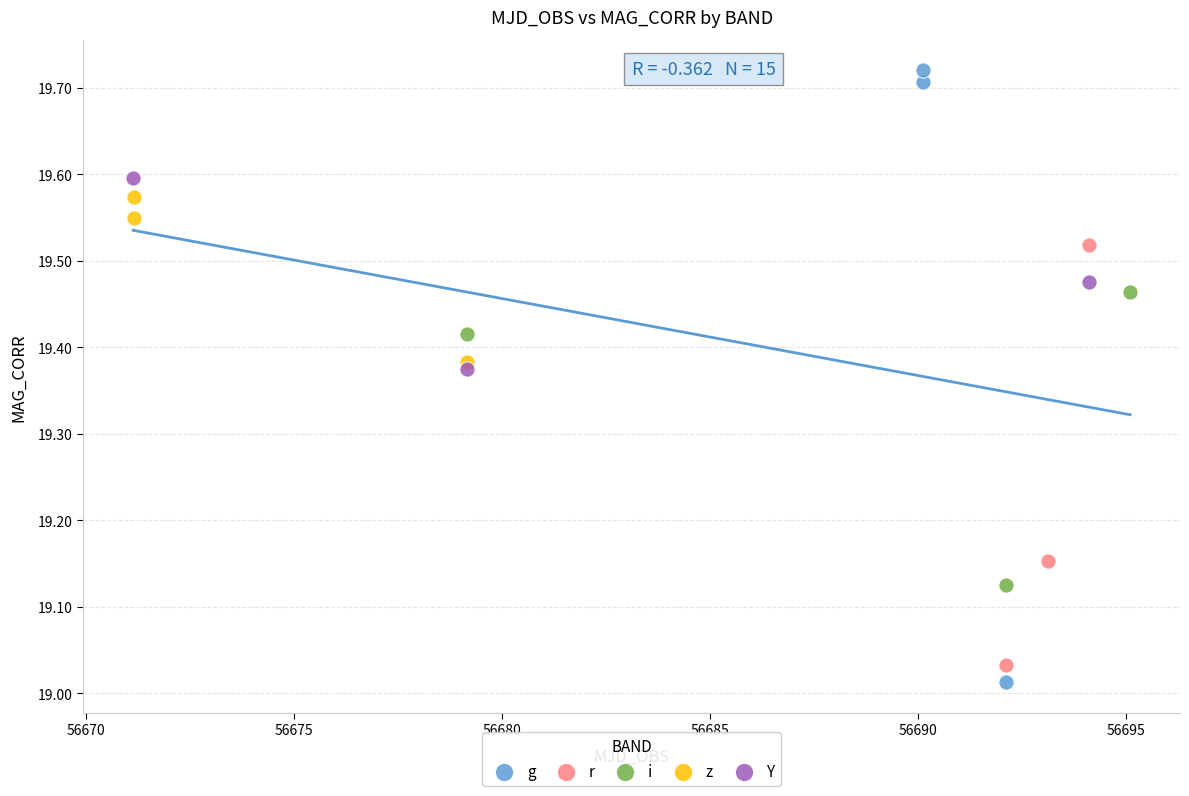

Which series has the largest Y range (max minus min)?

g